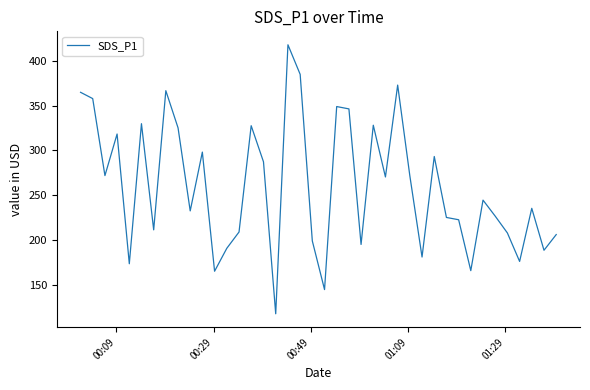

What is the maximum value shown in the chart?

418.0